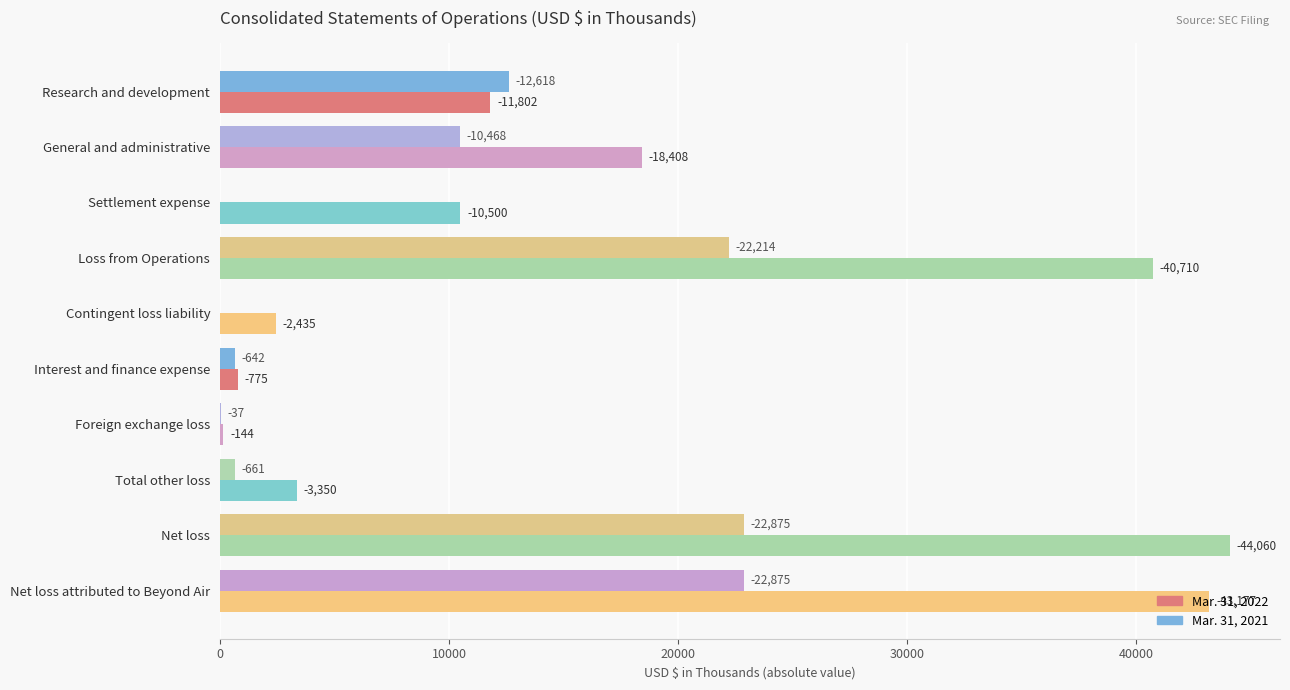

Reading right to left, what are all the values shown in this chart?

Mar. 31, 2022: 43177	44060	3350	144	775	2435	40710	10500	18408	11802
Mar. 31, 2021: 22875	22875	661	37	642	0	22214	0	10468	12618